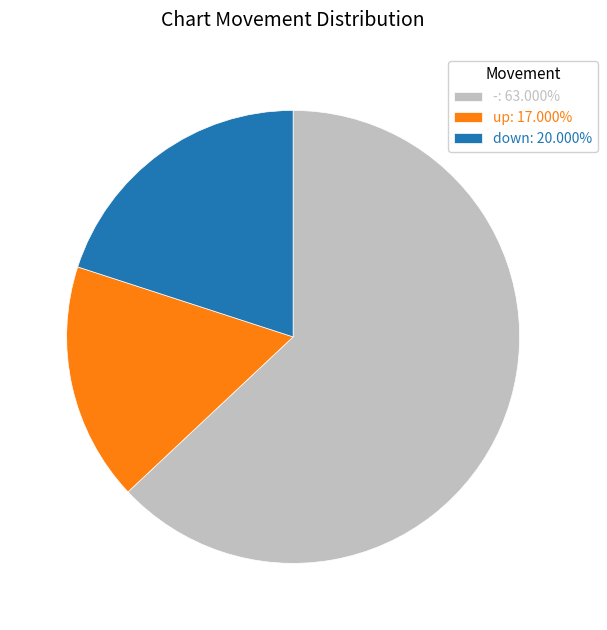

What is the ratio of the value at down: 20.000% to the value at -: 63.000%?

0.3